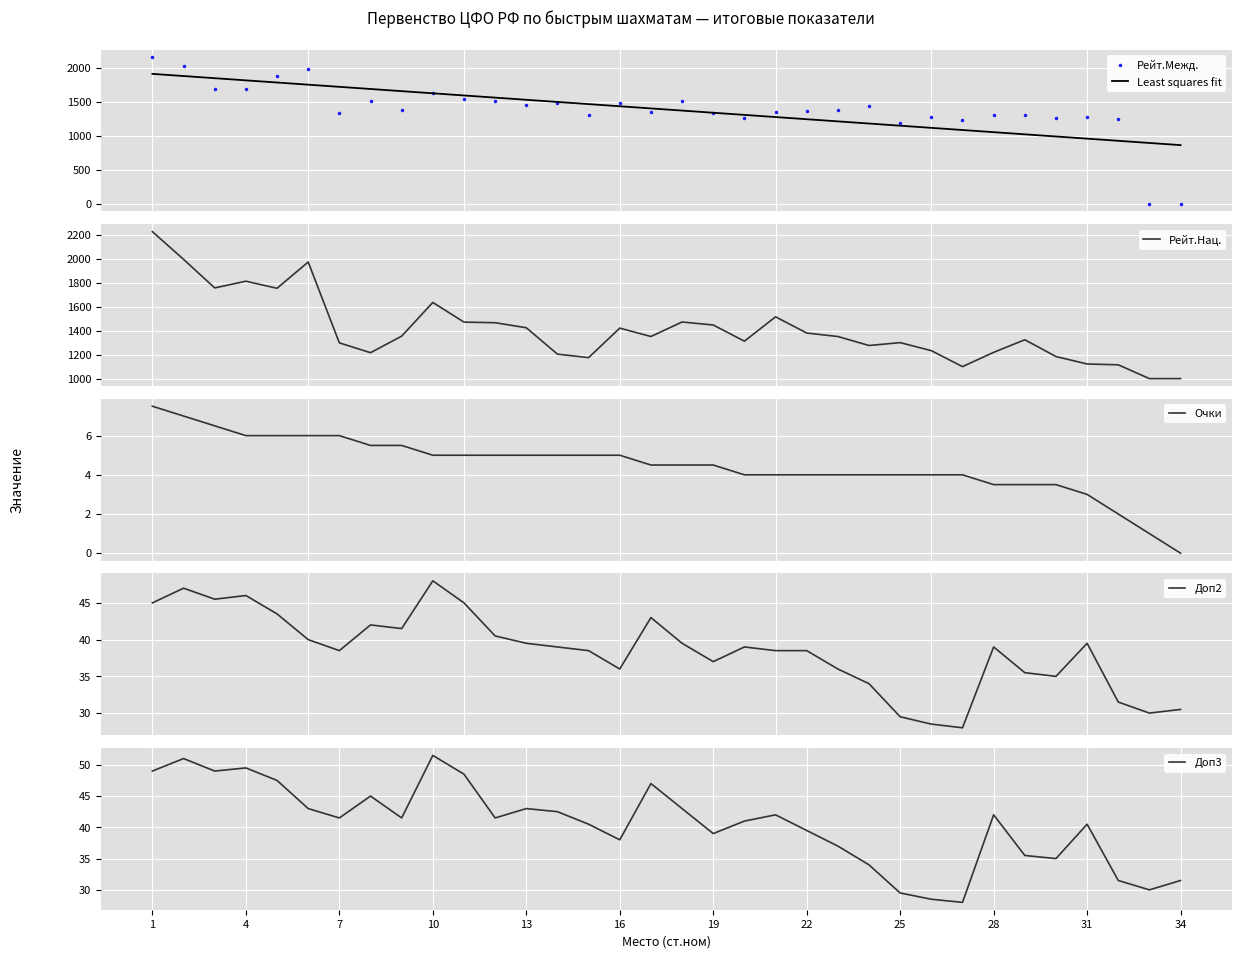

What is the lowest value of the Доп2 series?

28.0